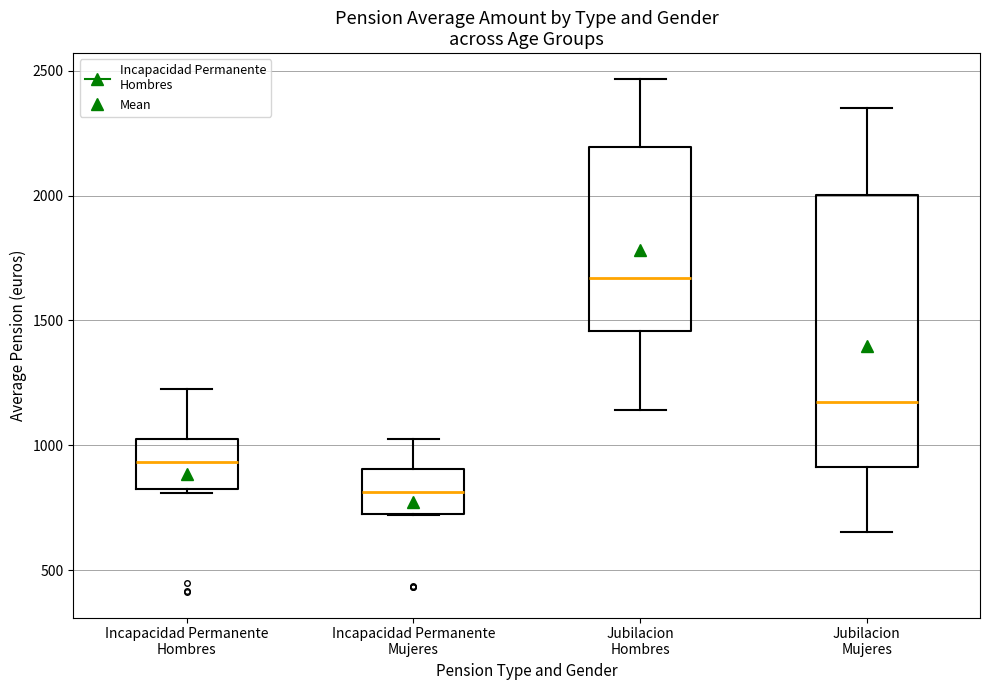

Reading left to right, read every box against the y-axis: the position of its median line, the range the box covers, and the ends of its whiskers. The values are not printed on the chart, so give them approximately, as read against the axis.

Incapacidad Permanente Hombres: median 950, box 850 to 1000, whiskers 800 to 1200
Incapacidad Permanente Mujeres: median 800, box 700 to 900, whiskers 700 to 1050
Jubilacion Hombres: median 1650, box 1450 to 2200, whiskers 1150 to 2450
Jubilacion Mujeres: median 1150, box 900 to 2000, whiskers 650 to 2350